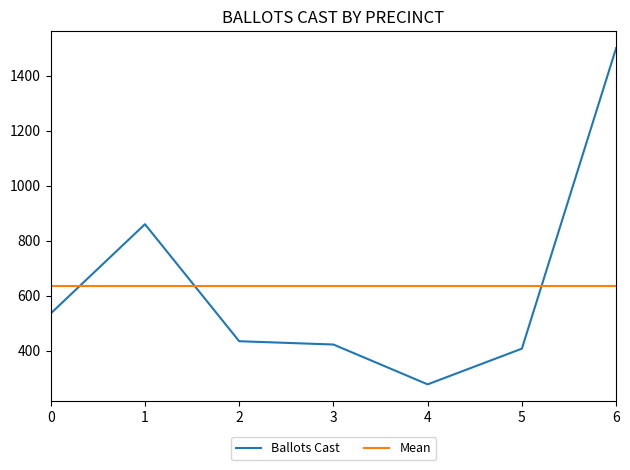

What is the difference between the second highest and minimum values?

583